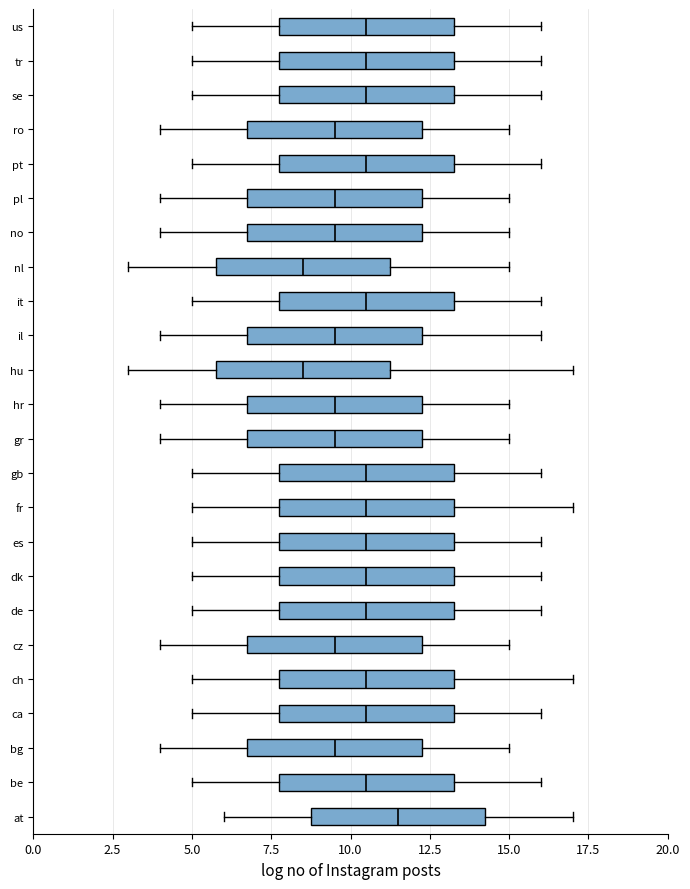

Reading bottom to top, transcribe this box plot: for each box, give where its median line is, the range the box spans, and where its two whiskers end, as read against the x-axis. The values are not printed on the chart, so give them approximately, as read against the axis.

at: median 11.5, box 9.0 to 14.5, whiskers 6.0 to 17.0
be: median 10.5, box 8.0 to 13.5, whiskers 5.0 to 16.0
bg: median 9.5, box 7.0 to 12.5, whiskers 4.0 to 15.0
ca: median 10.5, box 8.0 to 13.5, whiskers 5.0 to 16.0
ch: median 10.5, box 8.0 to 13.5, whiskers 5.0 to 17.0
cz: median 9.5, box 7.0 to 12.5, whiskers 4.0 to 15.0
de: median 10.5, box 8.0 to 13.5, whiskers 5.0 to 16.0
dk: median 10.5, box 8.0 to 13.5, whiskers 5.0 to 16.0
es: median 10.5, box 8.0 to 13.5, whiskers 5.0 to 16.0
fr: median 10.5, box 8.0 to 13.5, whiskers 5.0 to 17.0
gb: median 10.5, box 8.0 to 13.5, whiskers 5.0 to 16.0
gr: median 9.5, box 7.0 to 12.5, whiskers 4.0 to 15.0
hr: median 9.5, box 7.0 to 12.5, whiskers 4.0 to 15.0
hu: median 8.5, box 6.0 to 11.5, whiskers 3.0 to 17.0
il: median 9.5, box 7.0 to 12.5, whiskers 4.0 to 16.0
it: median 10.5, box 8.0 to 13.5, whiskers 5.0 to 16.0
nl: median 8.5, box 6.0 to 11.5, whiskers 3.0 to 15.0
no: median 9.5, box 7.0 to 12.5, whiskers 4.0 to 15.0
pl: median 9.5, box 7.0 to 12.5, whiskers 4.0 to 15.0
pt: median 10.5, box 8.0 to 13.5, whiskers 5.0 to 16.0
ro: median 9.5, box 7.0 to 12.5, whiskers 4.0 to 15.0
se: median 10.5, box 8.0 to 13.5, whiskers 5.0 to 16.0
tr: median 10.5, box 8.0 to 13.5, whiskers 5.0 to 16.0
us: median 10.5, box 8.0 to 13.5, whiskers 5.0 to 16.0